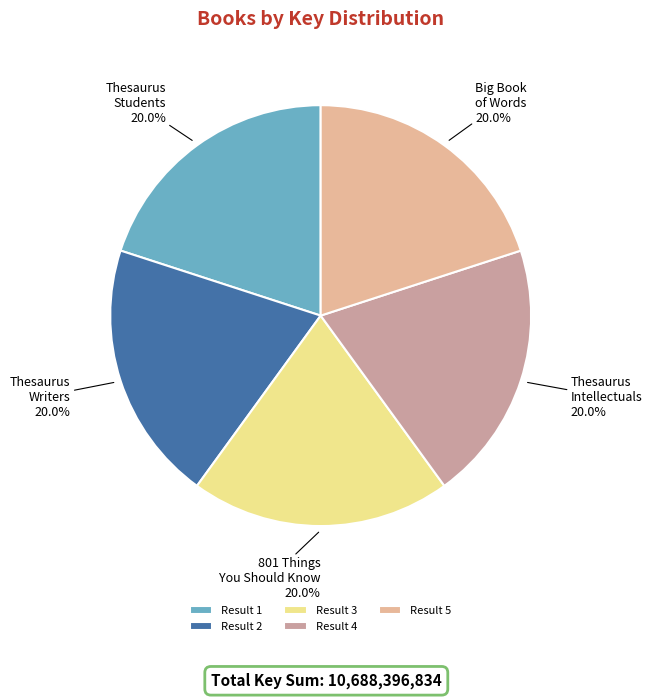

How many segments does this pie chart have?

5